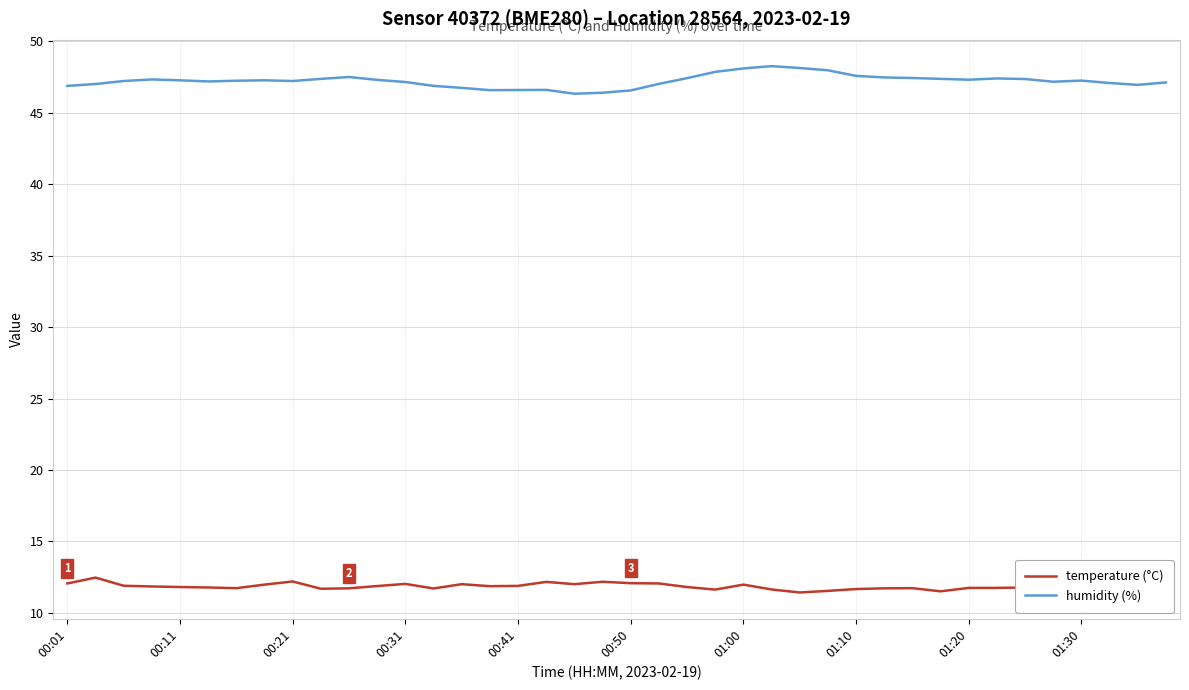

What is the sum of all temperature (°C) values?

473.8